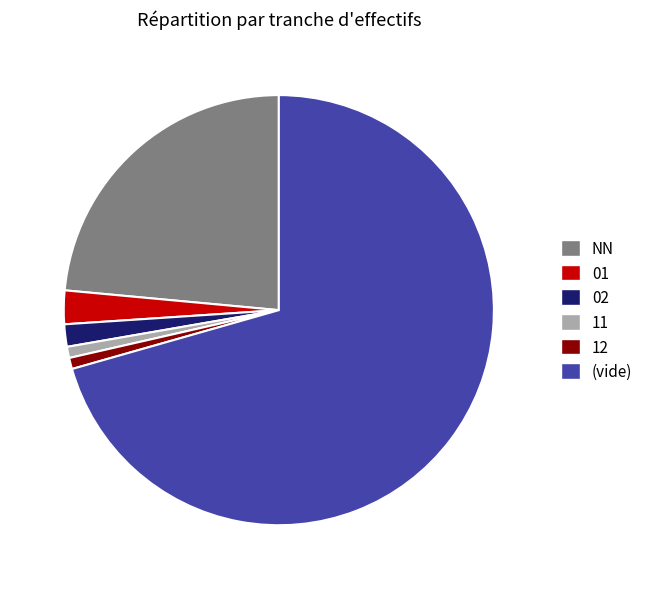

Between (vide) and 01, which is larger?

(vide)